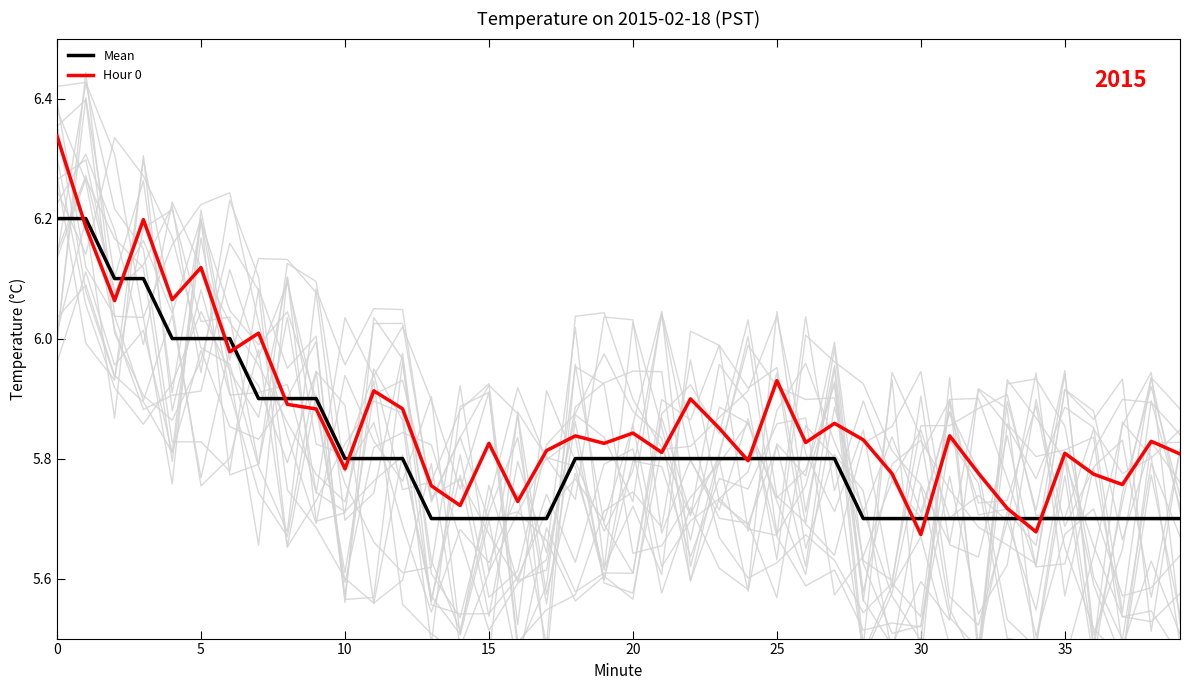

The value of Mean at 27 is 5.8. True or false?

True